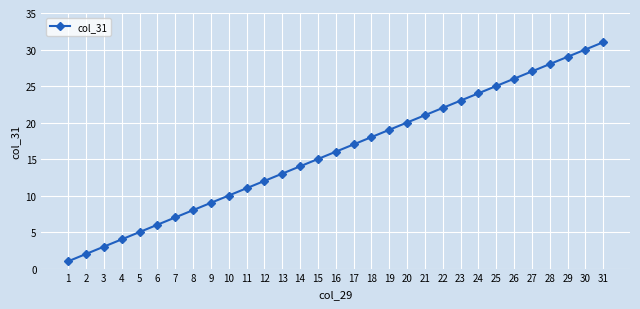

Does the chart display data point markers on the line(s)?

Yes